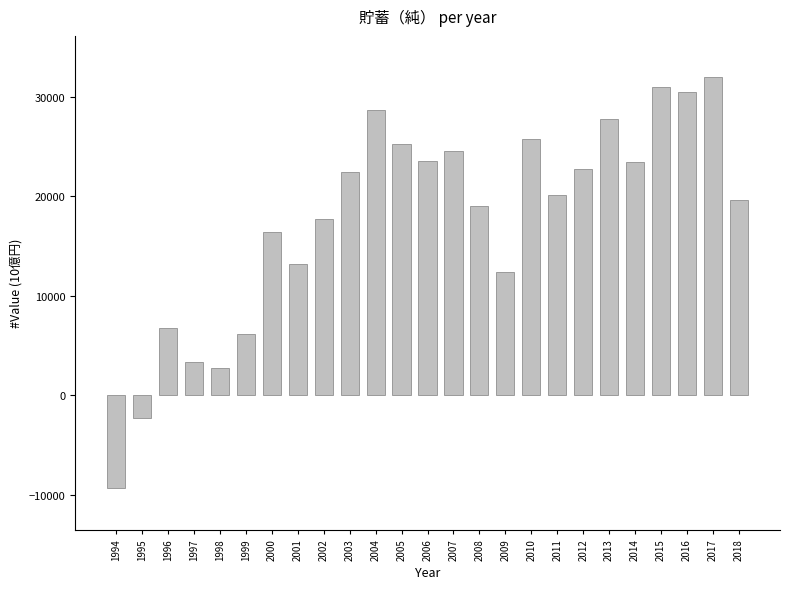

What is the change in value from 2006 to 2016?

+7006.3